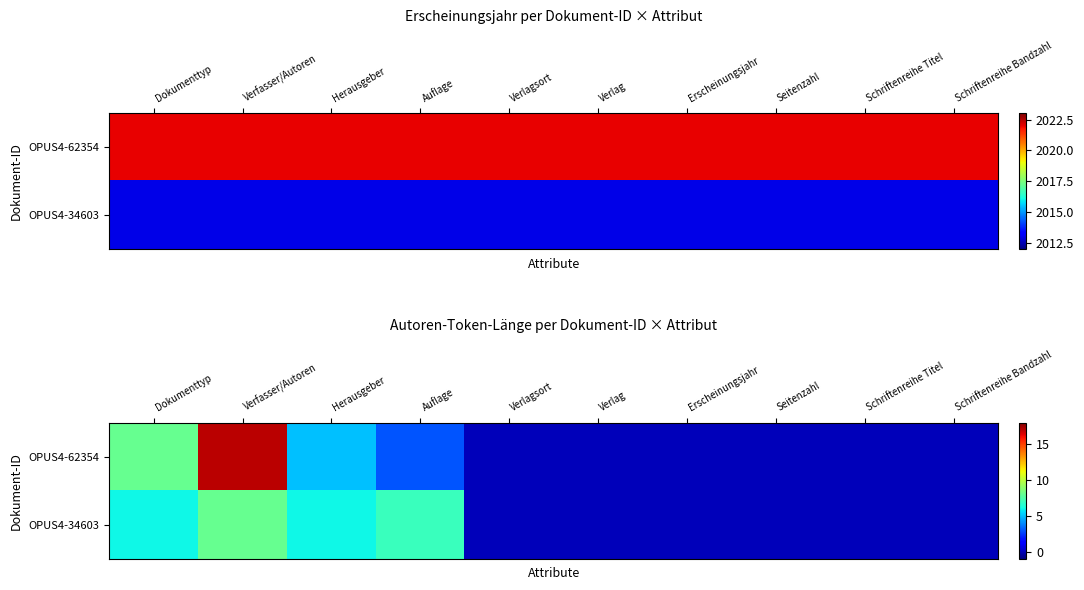

Is it true that OPUS4-34603 equals -5 at Schriftenreihe Bandzahl?

False